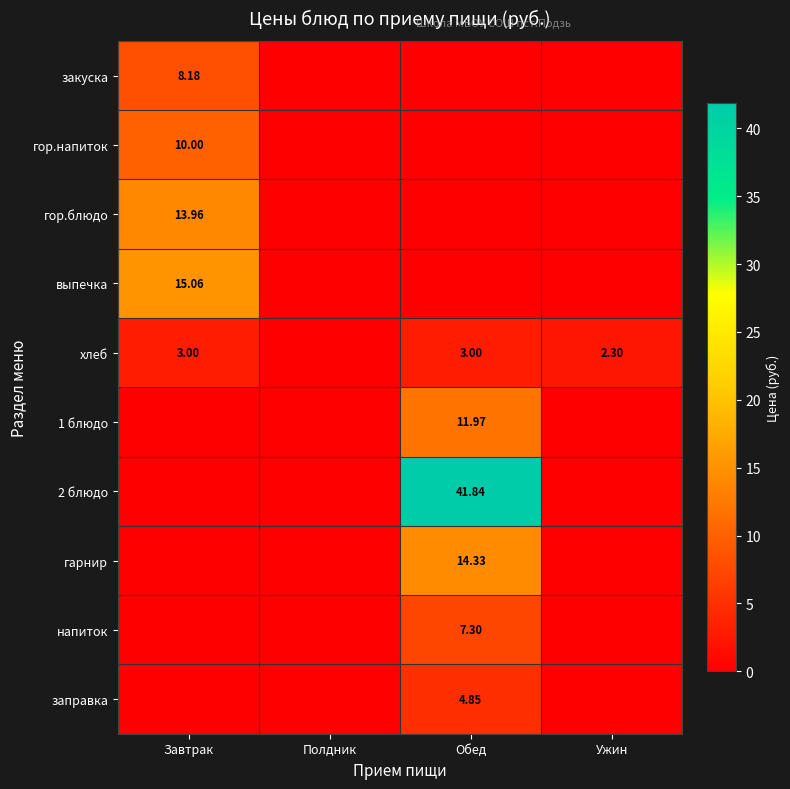

Is it true that гор.блюдо equals 0.0 at Полдник?

True